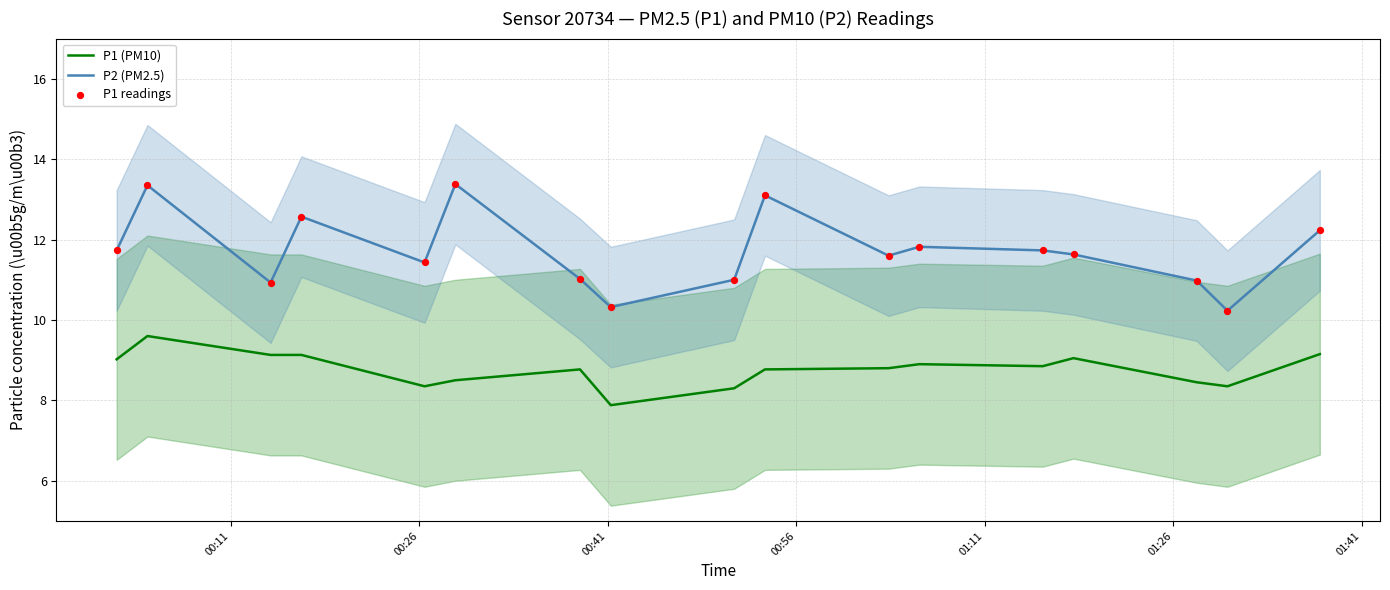

What is the lowest value of the P2 (PM2.5) series?

10.2